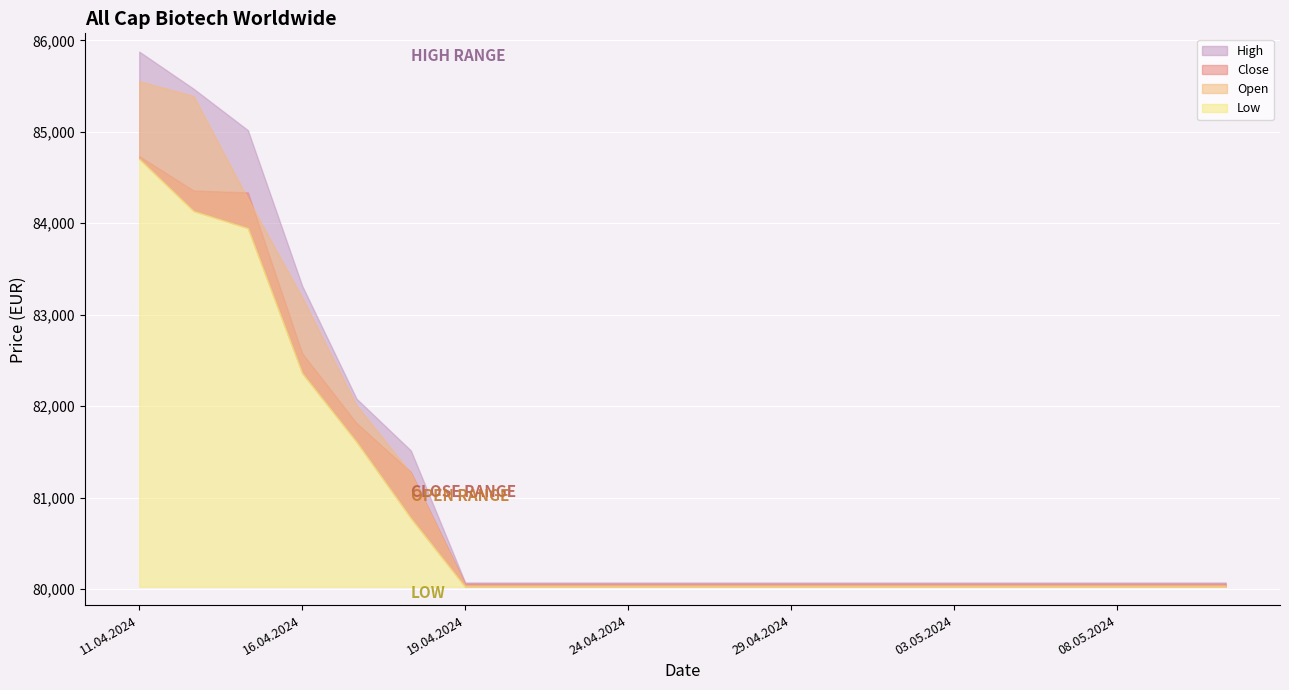

Between 25.04.2024 and 11.04.2024, which is larger?

11.04.2024